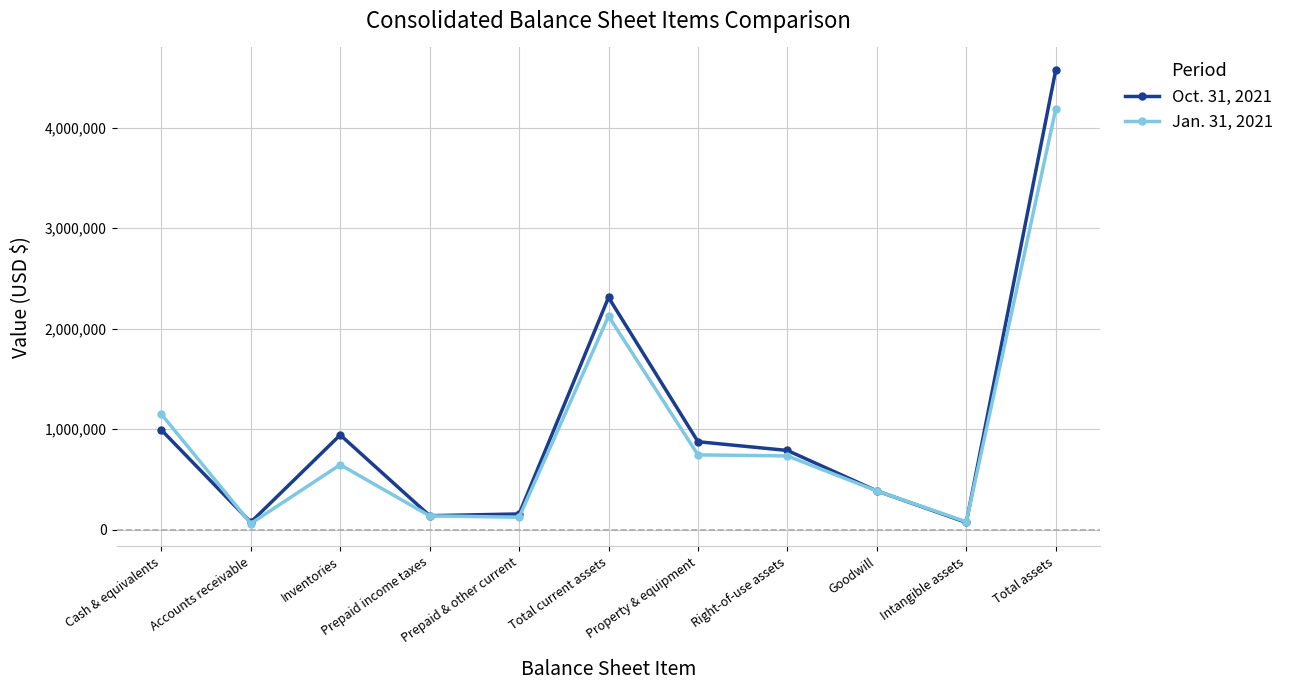

What is the value of the Jan. 31, 2021 point at the 7th from the left?

745687